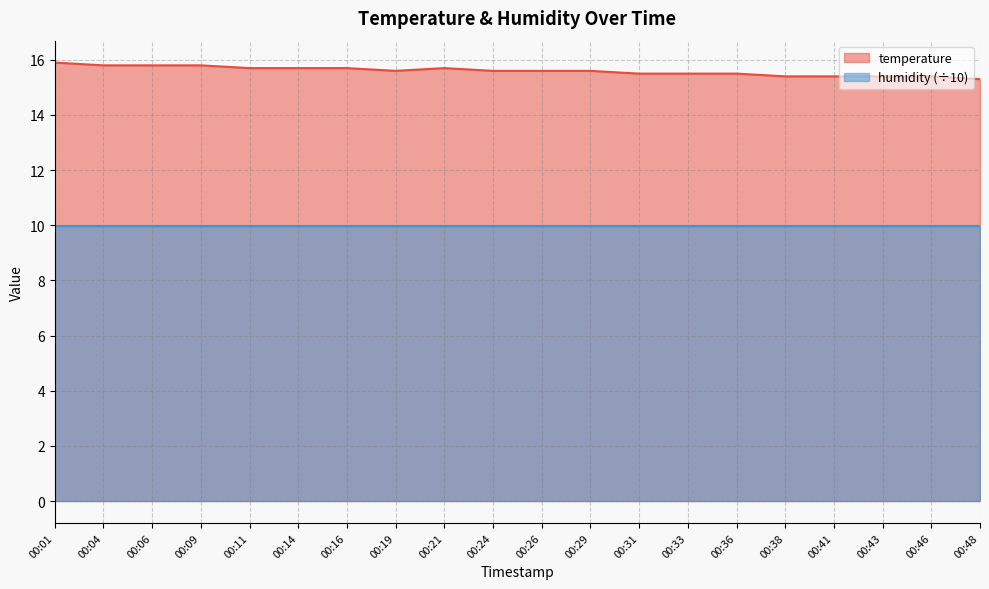

Where is the first local maximum?

00:21